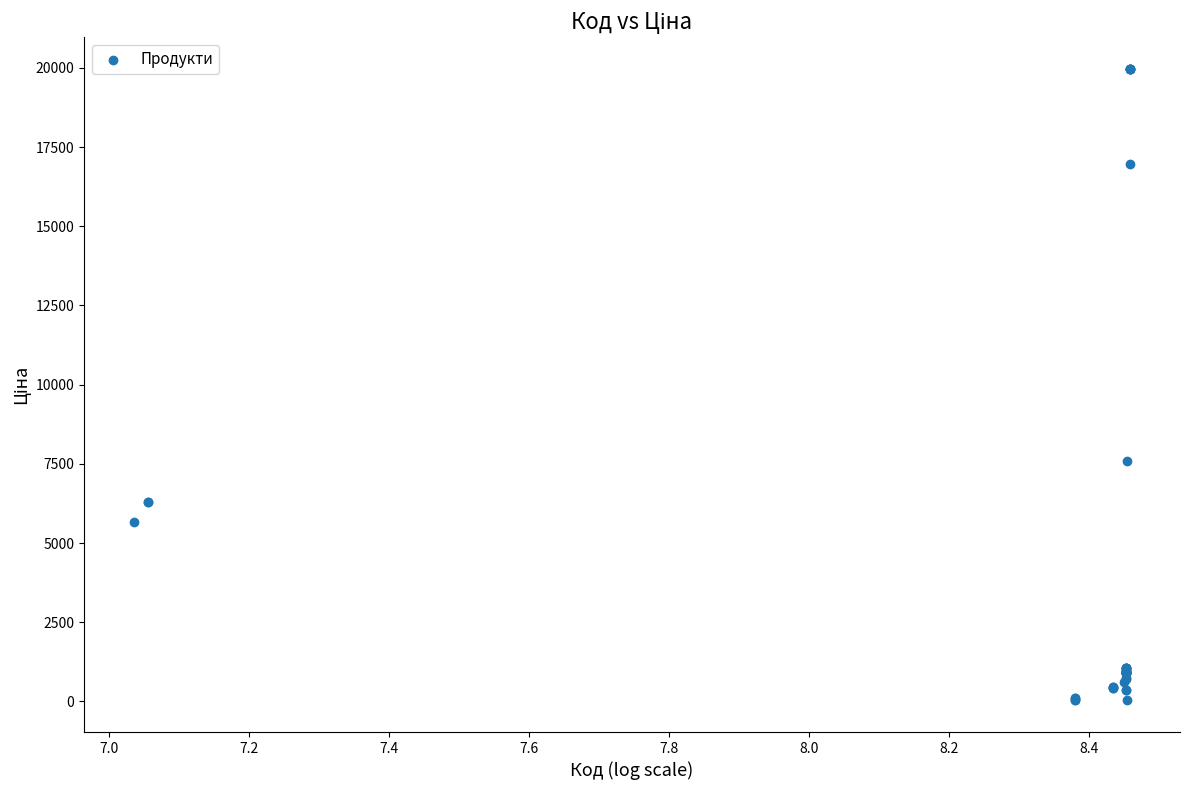

What Y value in the scatter plot is closest to 9998?

7596.5